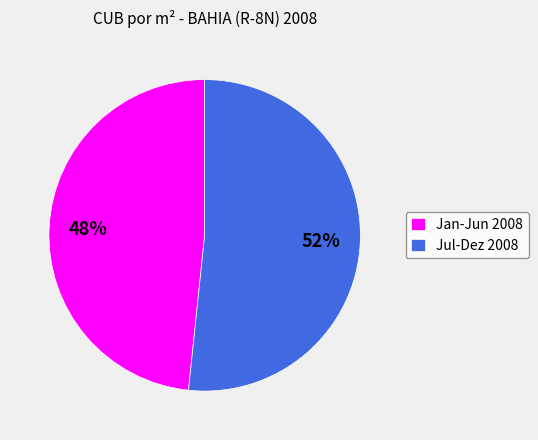

Rank the categories by value from lowest to highest.

Jan-Jun 2008, Jul-Dez 2008